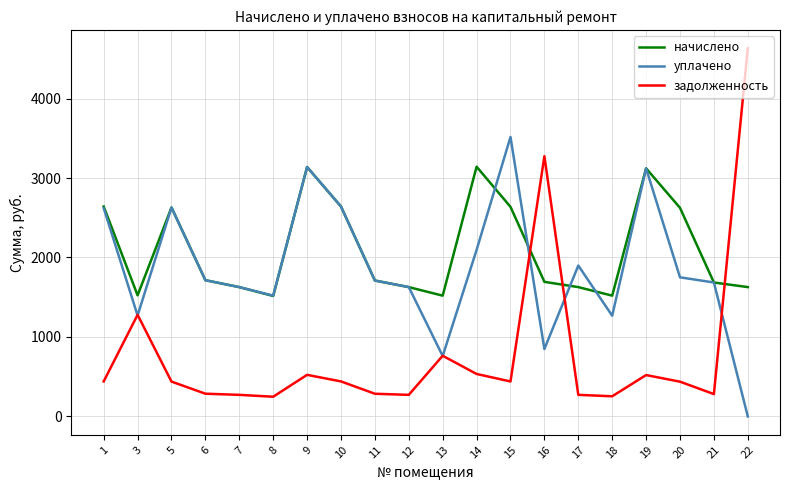

What is the approximate value of задолженность at 18?

253.2